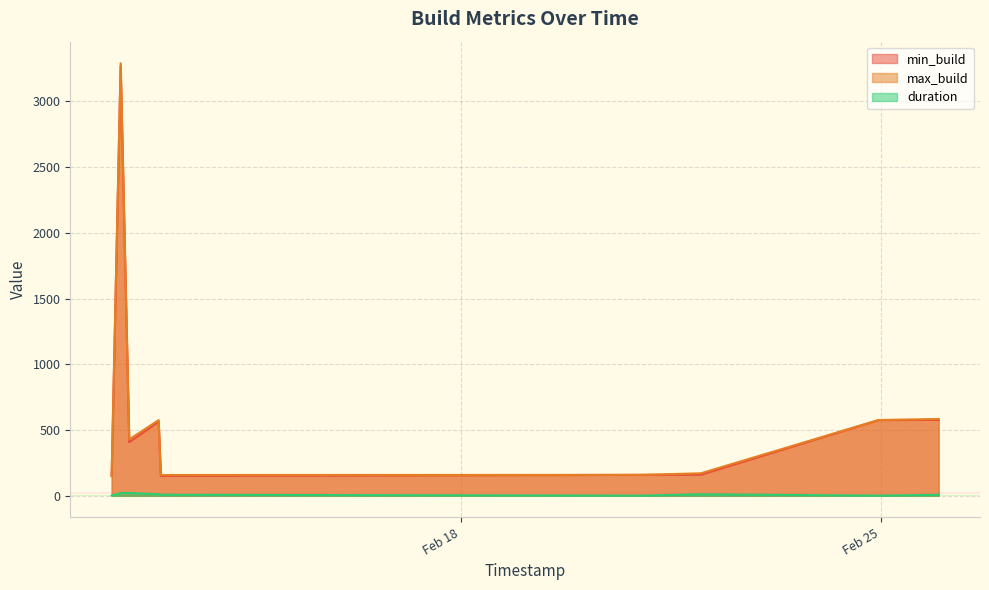

Which series has the largest range (max minus min)?

max_build